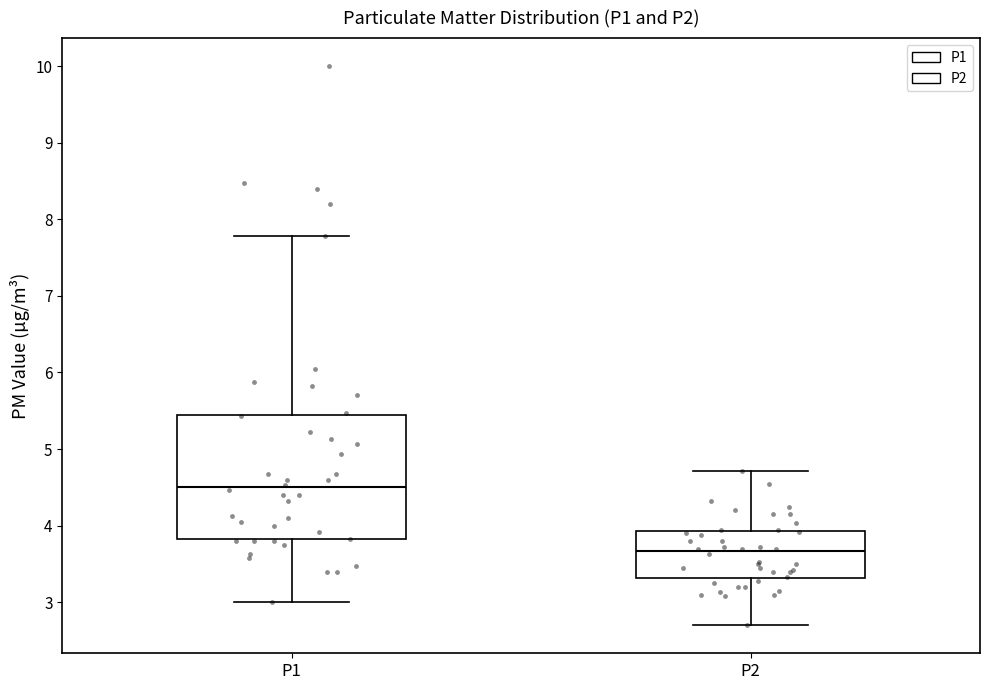

Reading left to right, read every box against the y-axis: the position of its median line, the range the box covers, and the ends of its whiskers. The values are not printed on the chart, so give them approximately, as read against the axis.

P1: median 4.5, box 3.8 to 5.4, whiskers 3.0 to 7.8
P2: median 3.7, box 3.3 to 3.9, whiskers 2.7 to 4.7